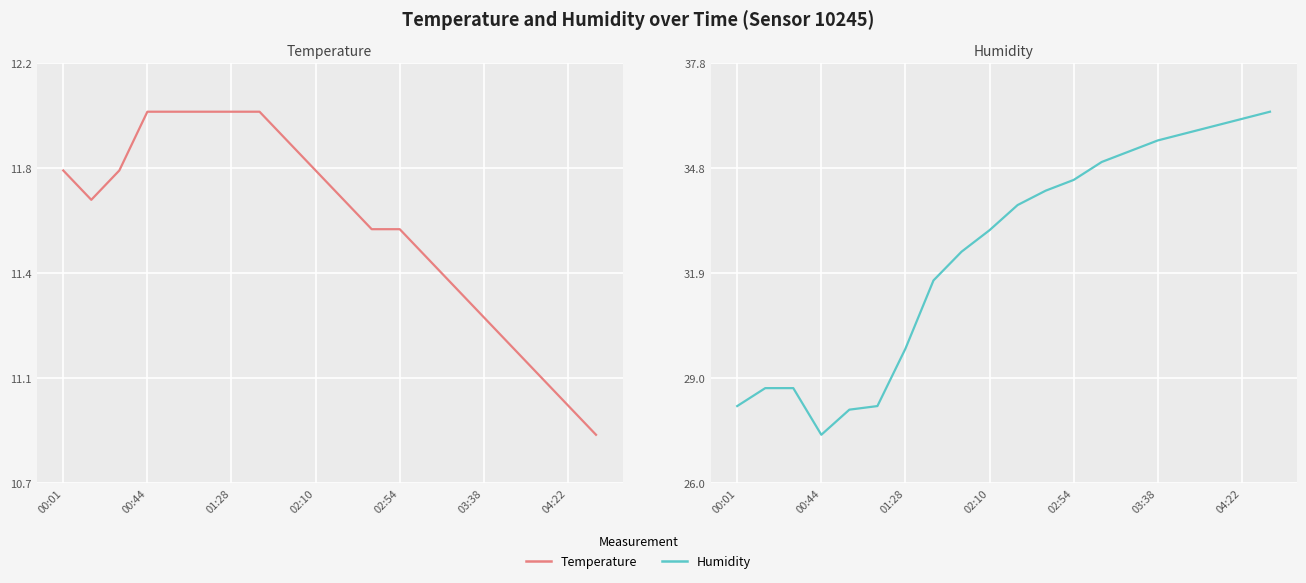

At how many categories does at least one series exceed 19?

20